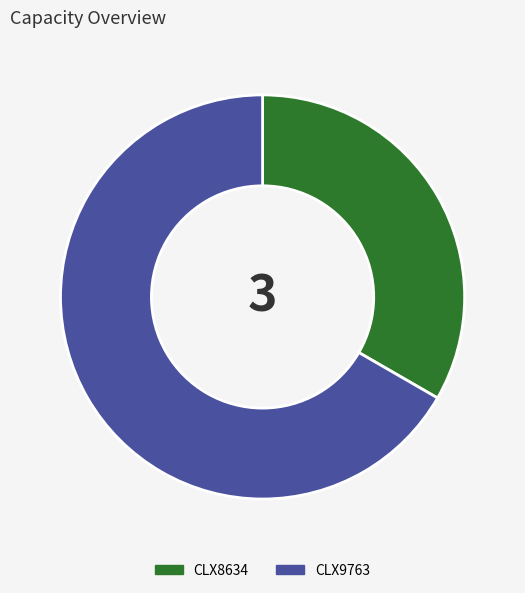

Combined, do CLX8634 and CLX9763 account for over 50%?

Yes